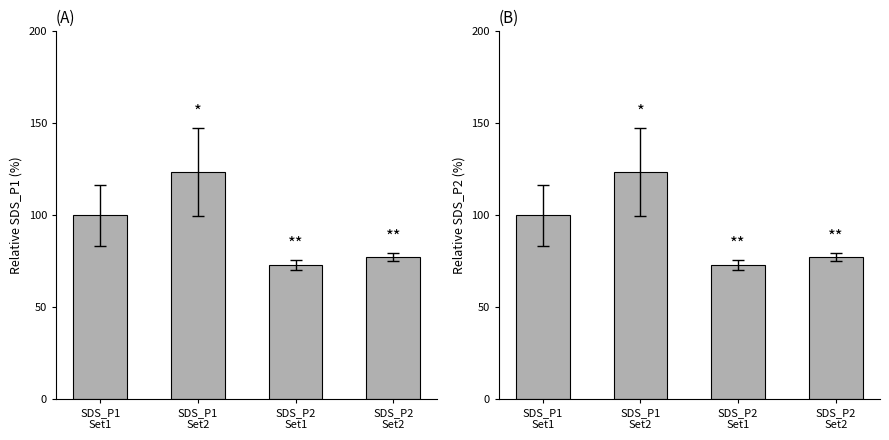

Rank the categories by value from highest to lowest.

SDS_P1
Set2, SDS_P1
Set1, SDS_P2
Set2, SDS_P2
Set1